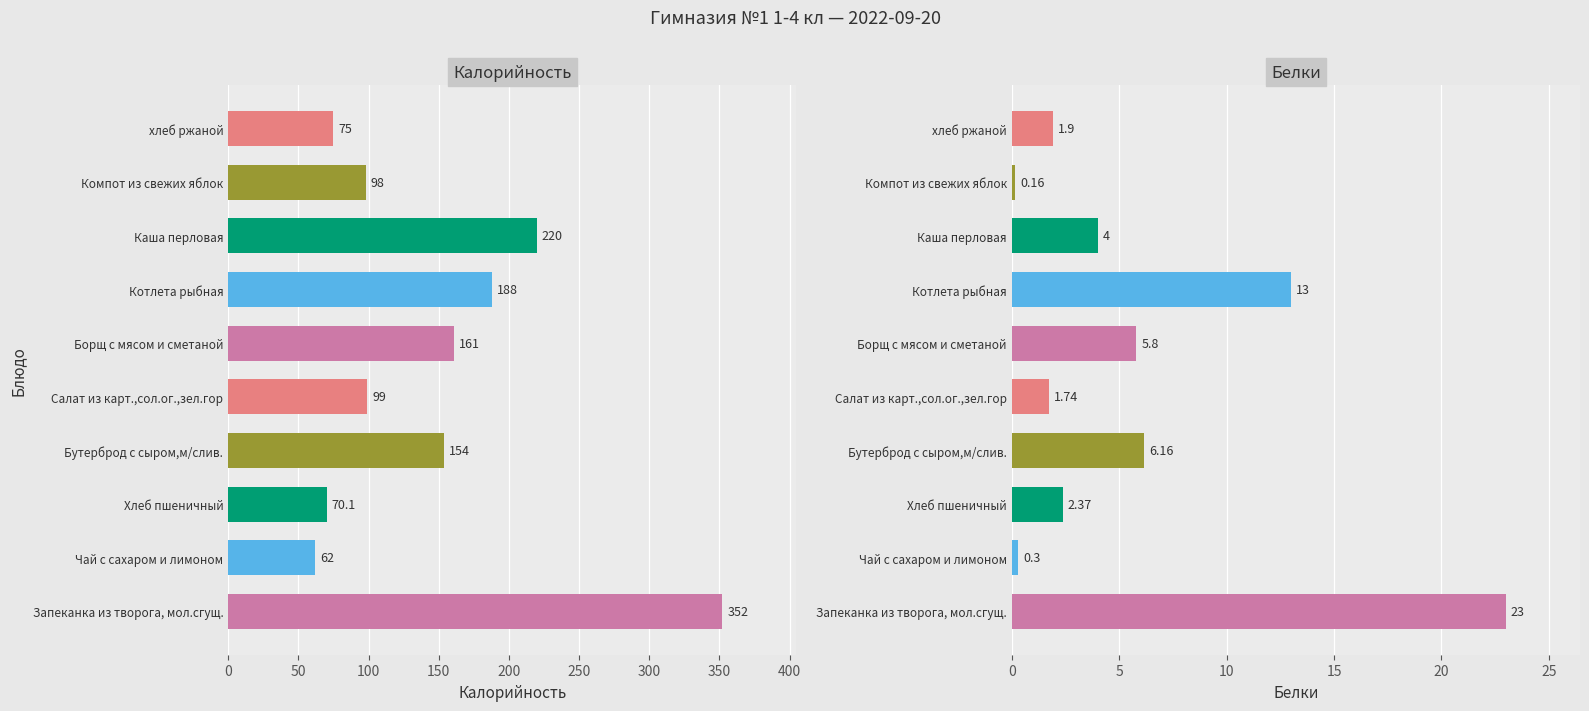

Count the number of categories in the chart.

10